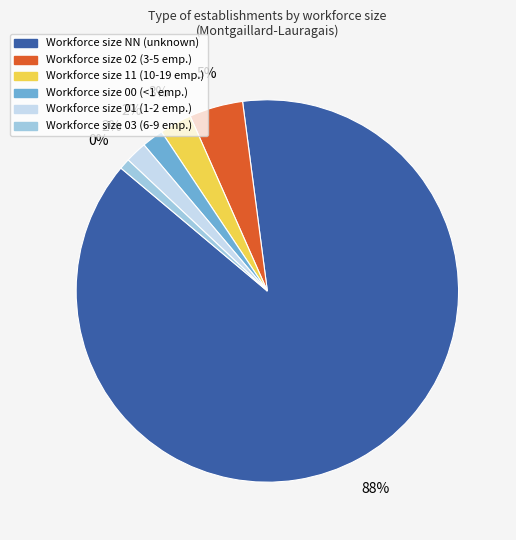

Which category has the smallest portion of the pie?

03